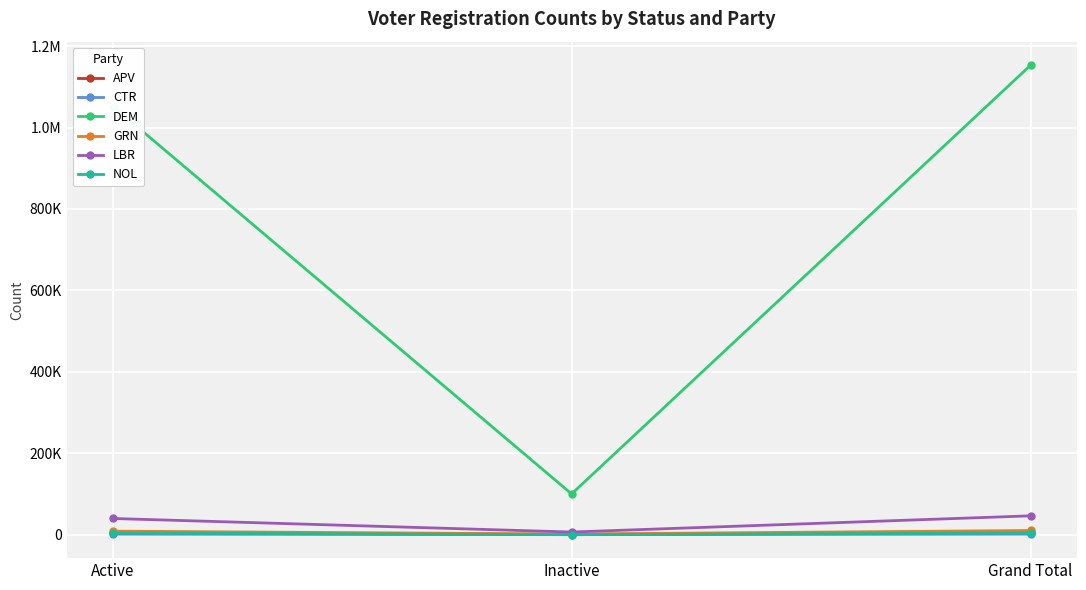

What is the approximate value of NOL at Grand Total?

4141